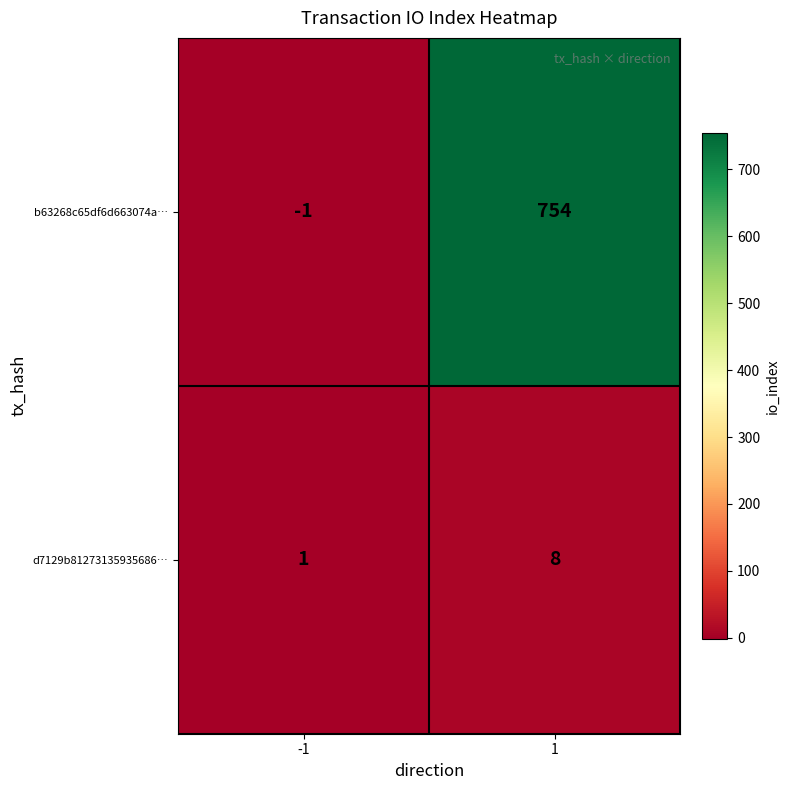

What is the highest value of the b63268c65df6d663074a… series?

754